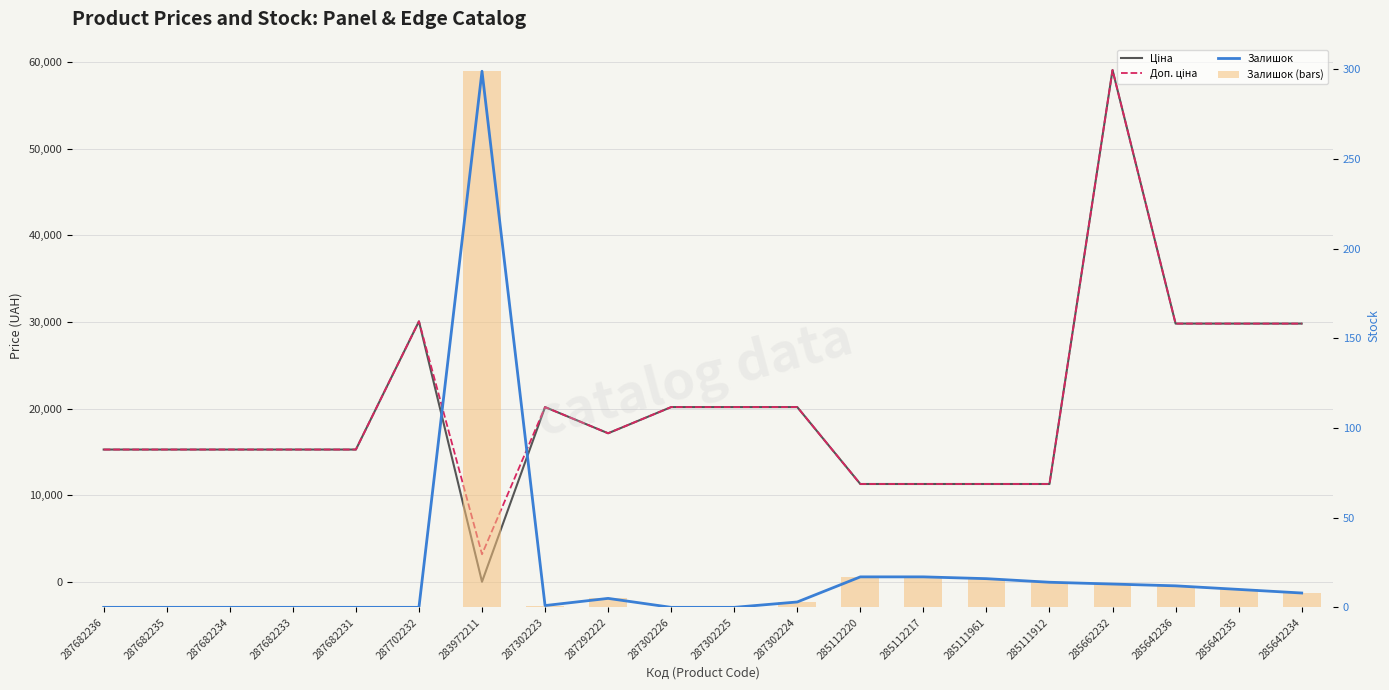

Does the chart contain stacked bars?

No